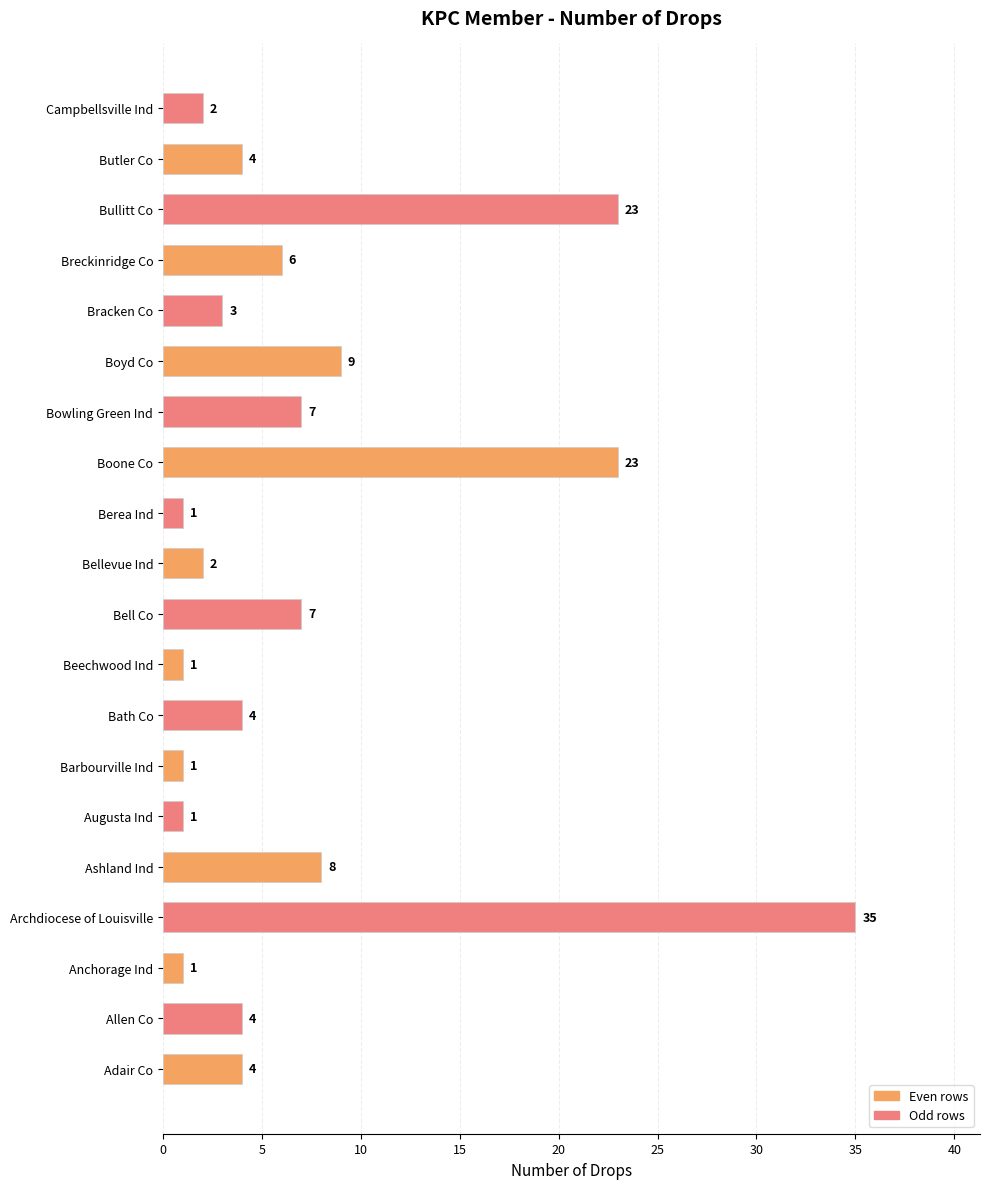

What is the change in value from Bell Co to Bullitt Co?

+16